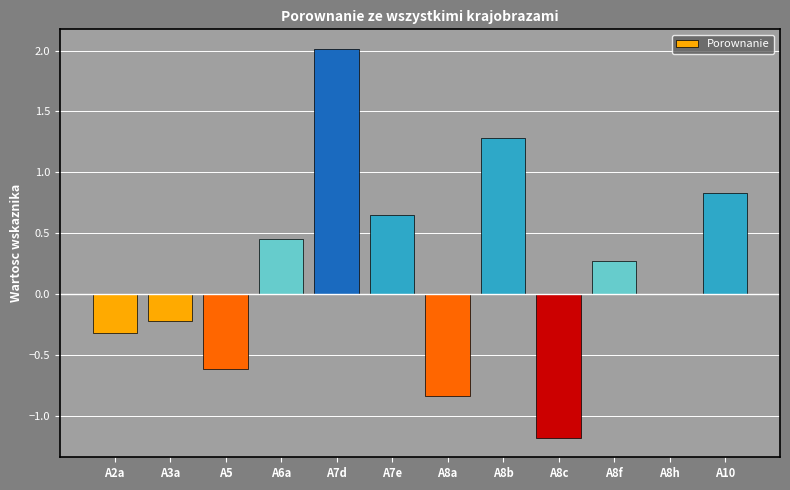

What is the sum of the values at A8c and A8f?

-0.9